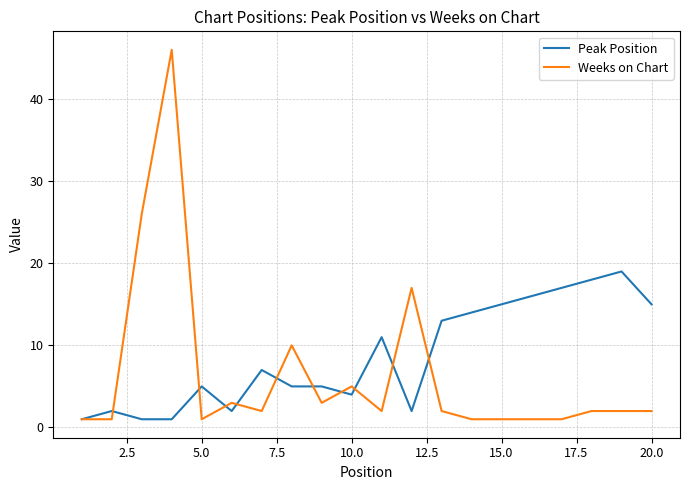

Which series has the largest total across all categories?

Peak Position